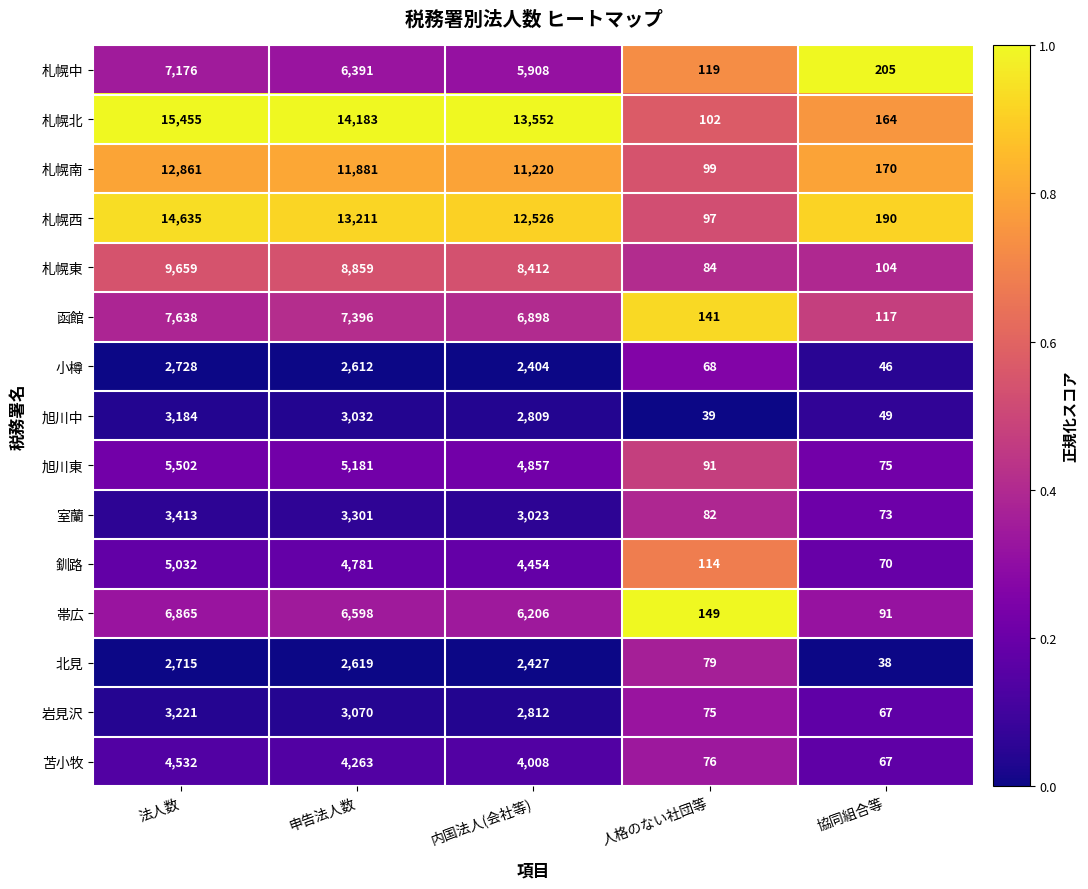

Which series has the widest spread of values?

札幌北